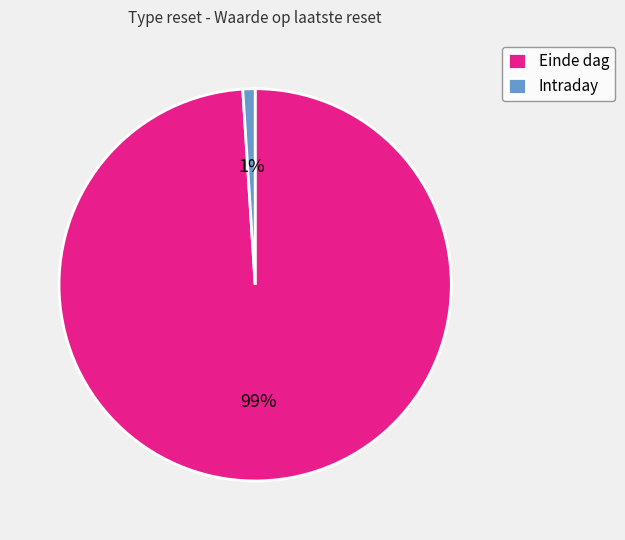

Combined, do Intraday and Einde dag account for over 50%?

Yes